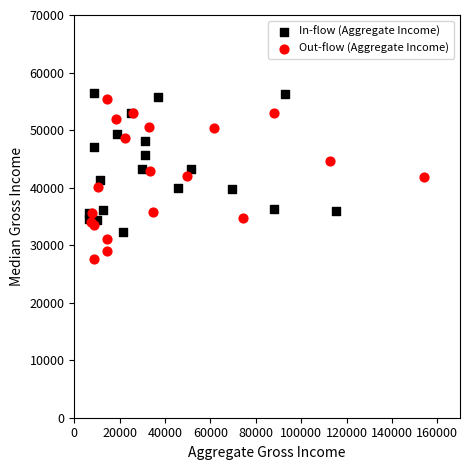

Which series contains the lowest Y value?

Out-flow (Aggregate Income)